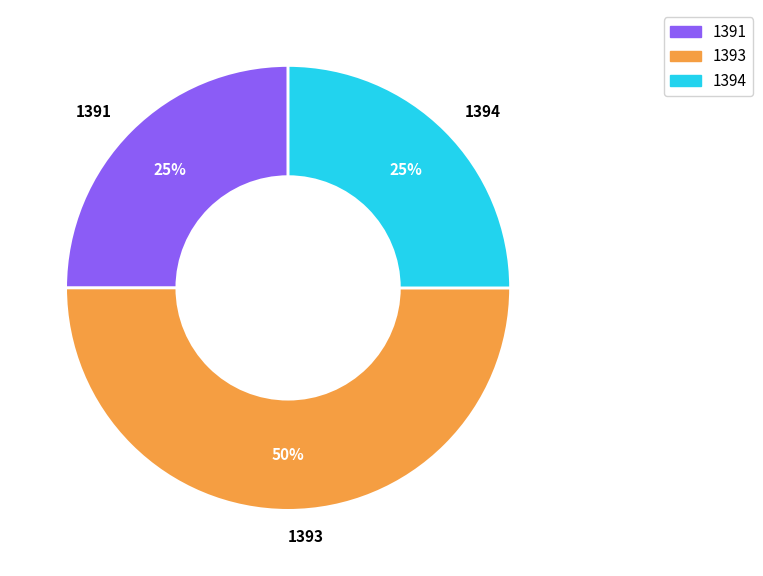

Which category has the biggest portion of the pie?

1393